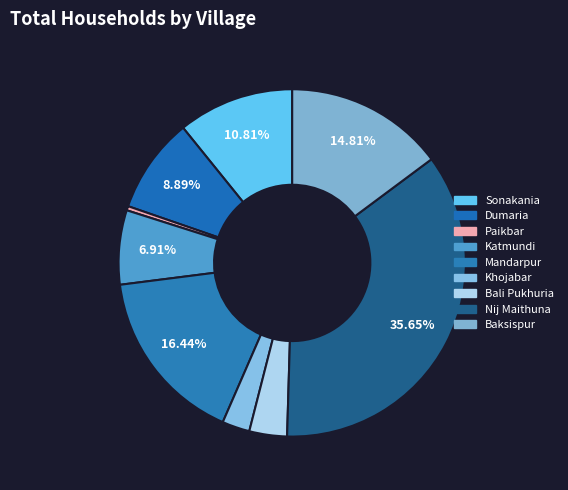

What is the change in value from Katmundi to Baksispur?

+160